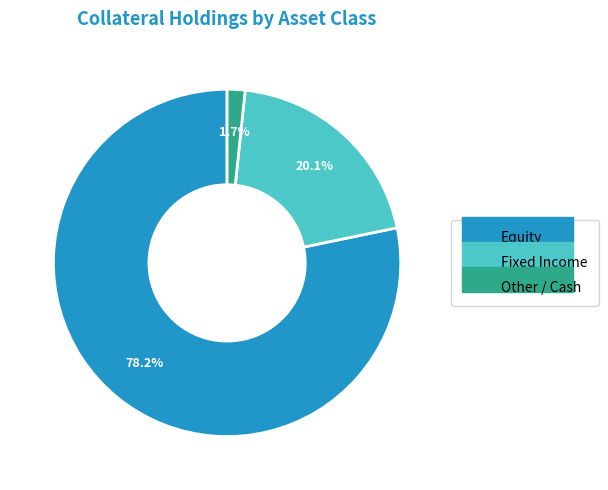

Count the number of slices in the pie.

3